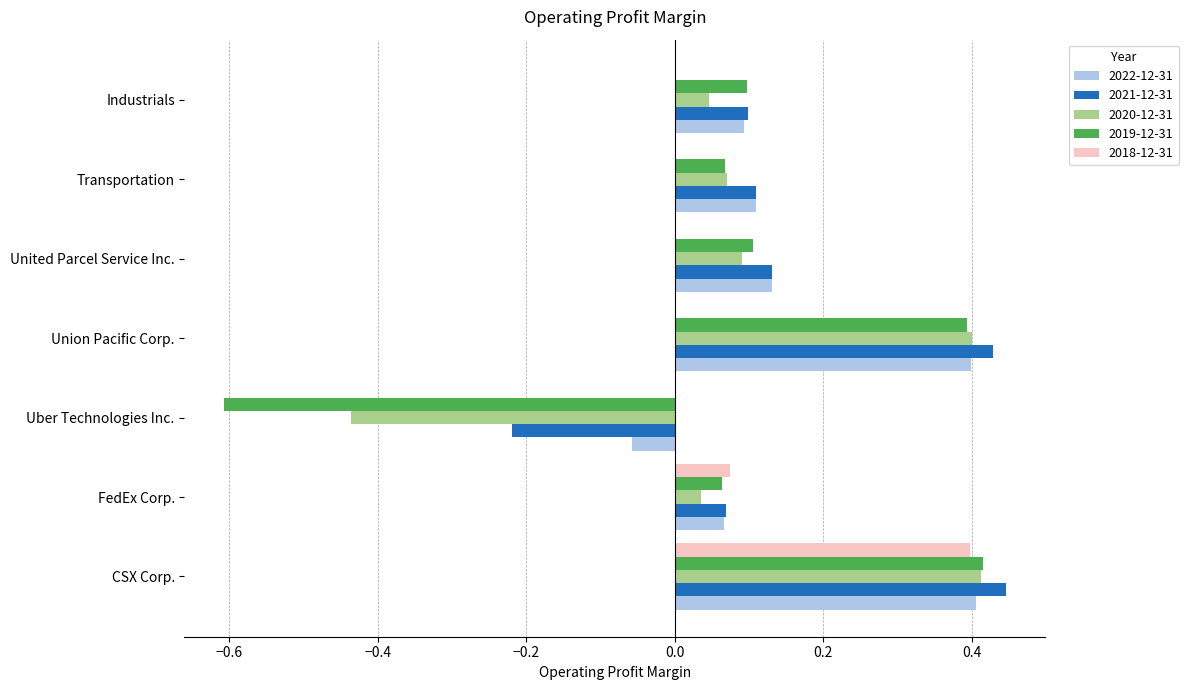

What is the total value across all series at CSX Corp.?

2.1